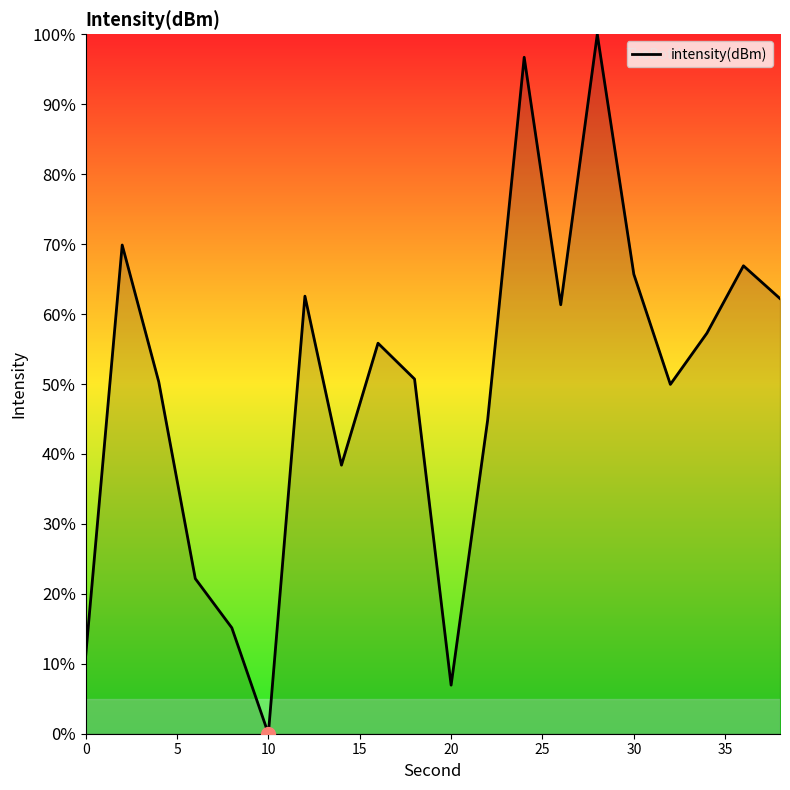

What is the maximum value shown in the chart?

100.0